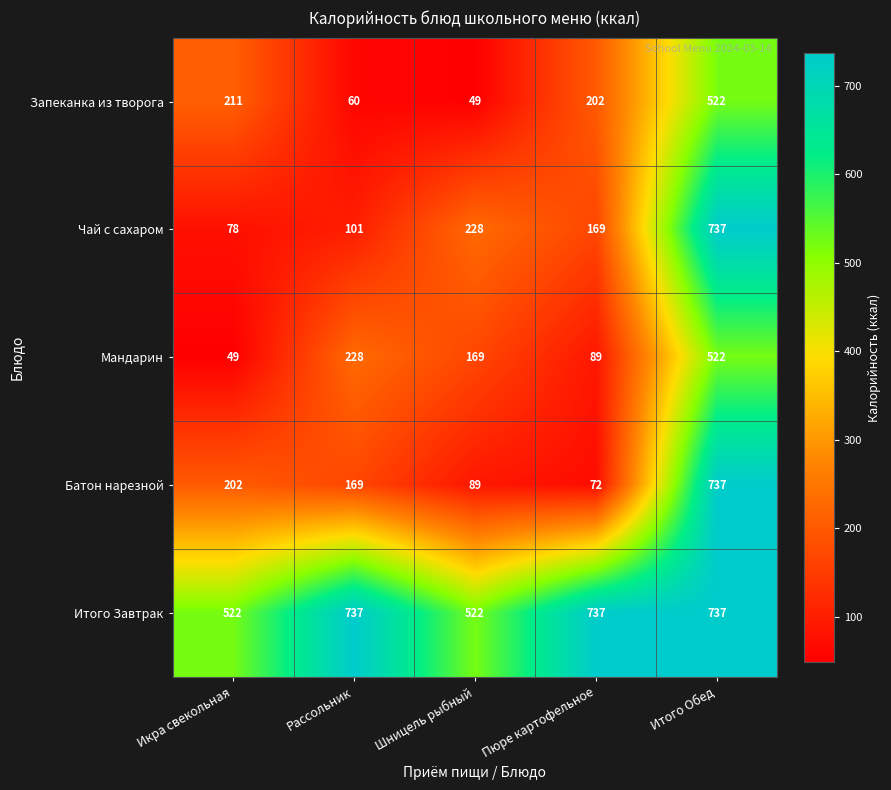

At which category is the sum across all series the highest?

Итого Обед